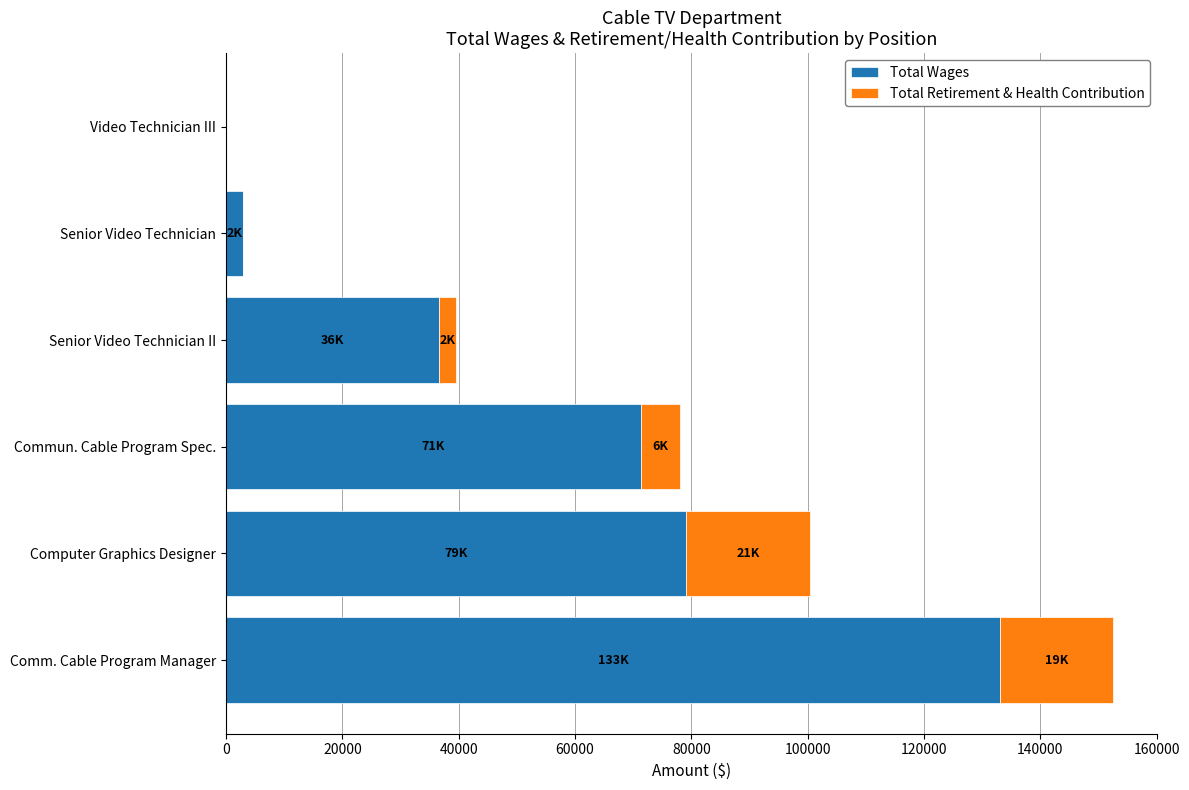

True or false: Total Wages has a value of 133053 at Comm. Cable Program Manager.

True